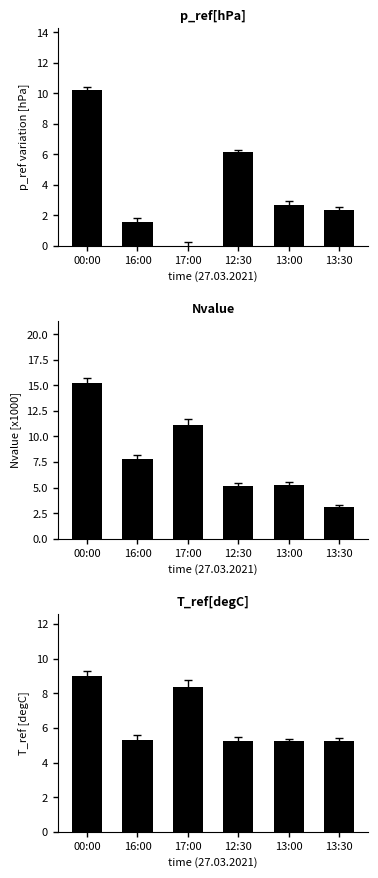

Does the chart contain any negative values?

No